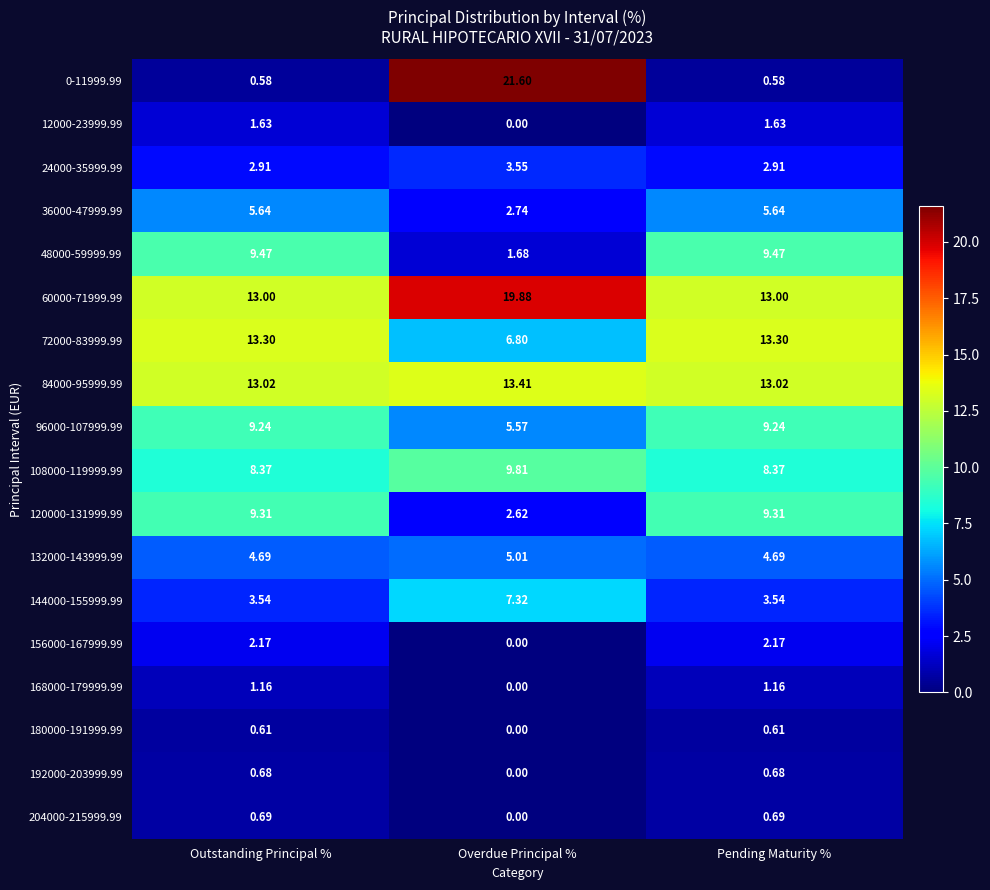

At Pending Maturity %, list the series in order from smallest to largest.

0-11999.99, 180000-191999.99, 192000-203999.99, 204000-215999.99, 168000-179999.99, 12000-23999.99, 156000-167999.99, 24000-35999.99, 144000-155999.99, 132000-143999.99, 36000-47999.99, 108000-119999.99, 96000-107999.99, 120000-131999.99, 48000-59999.99, 60000-71999.99, 84000-95999.99, 72000-83999.99